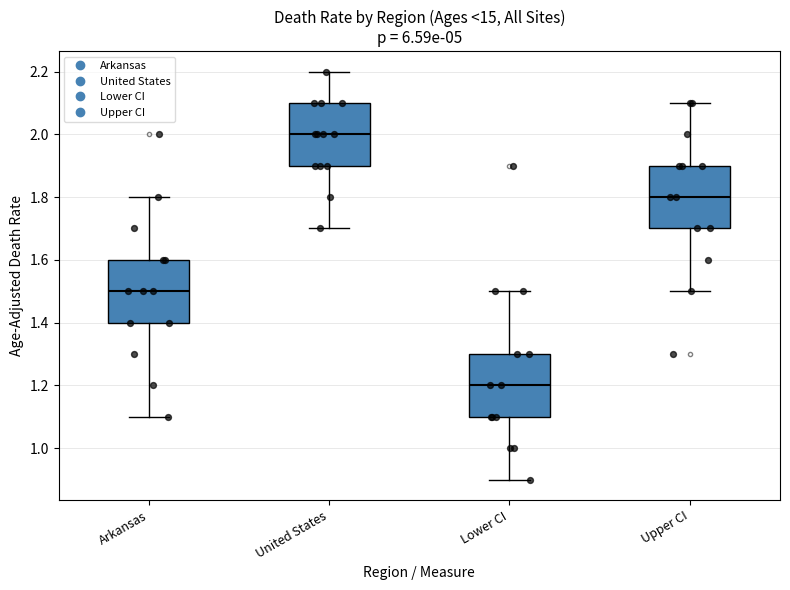

Which box has the lowest median line?

Lower CI